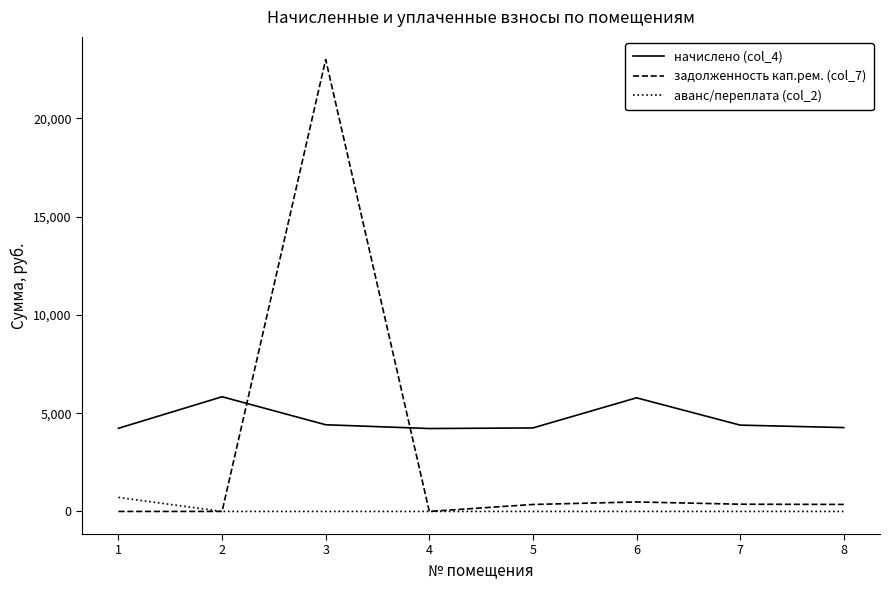

Which series has the largest range (max minus min)?

задолженность кап.рем. (col_7)